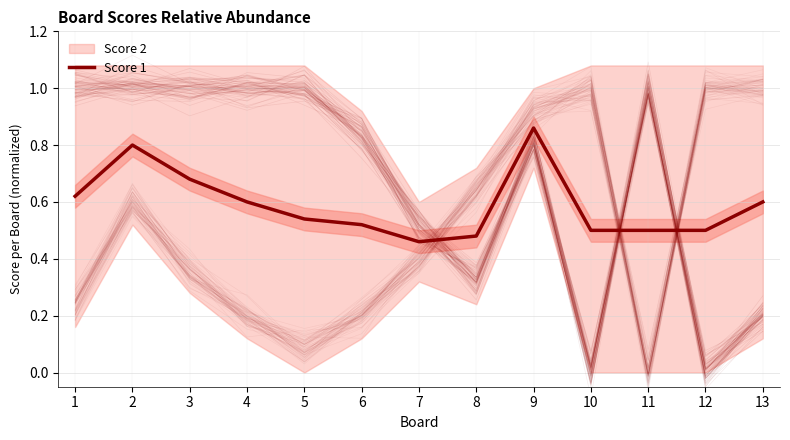

How many points are higher than both their immediate neighbors (excluding endpoints)?

2